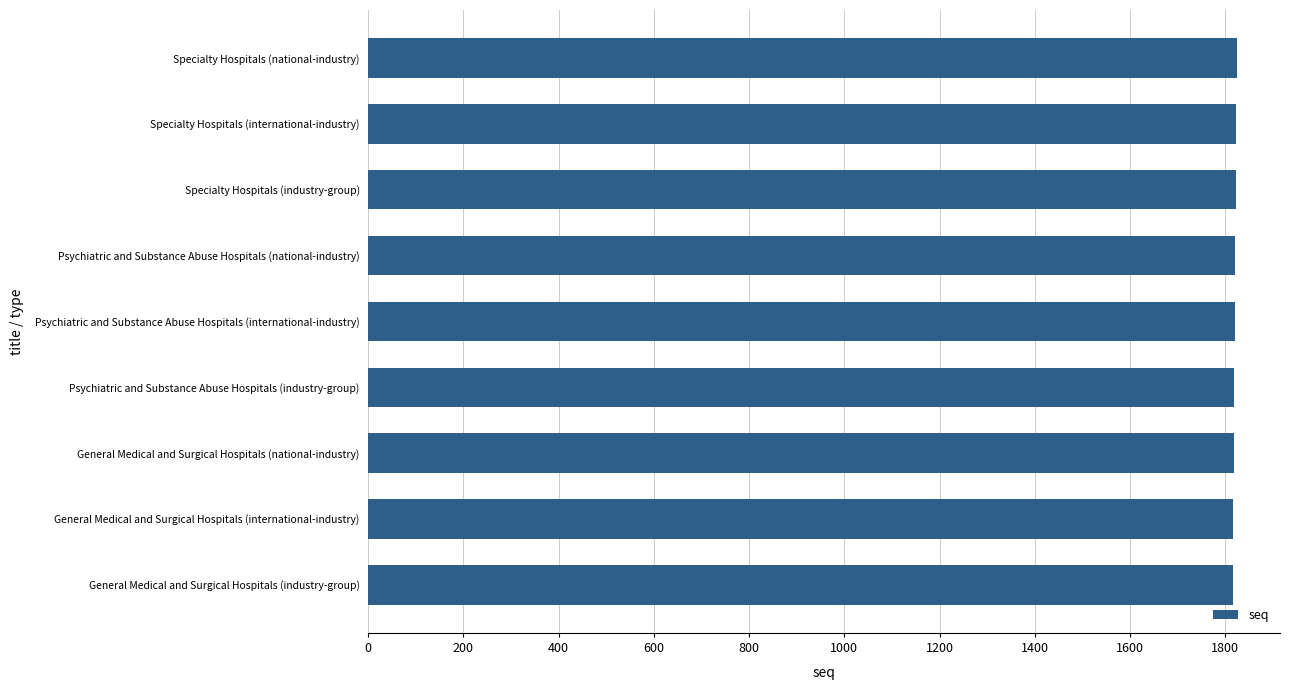

True or false: the data shows 1824 at Specialty Hospitals (national-industry).

True